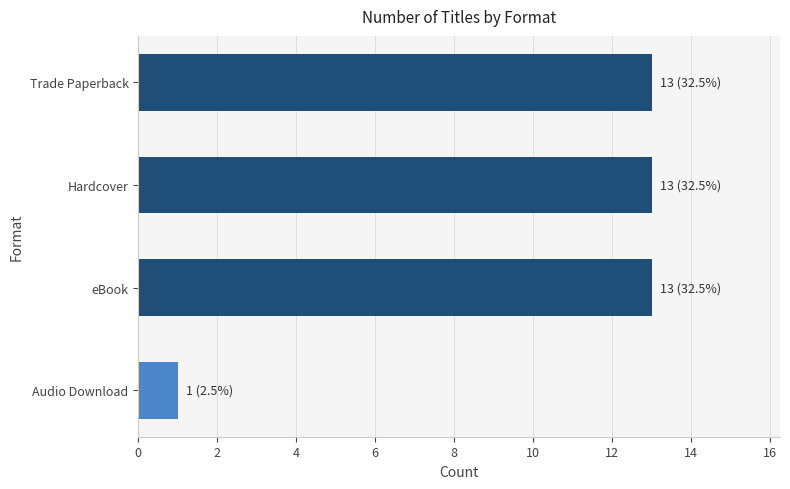

What is the difference between the maximum and minimum values?

12